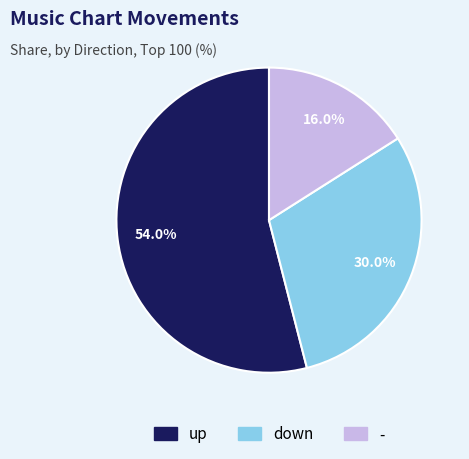

Which slice represents more than half of the pie?

up